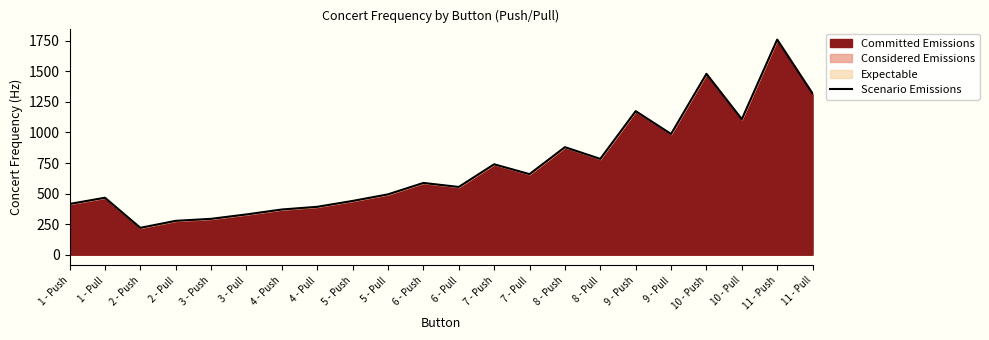

What is the sum of the values at 11 - Push and 7 - Push?

2500.0